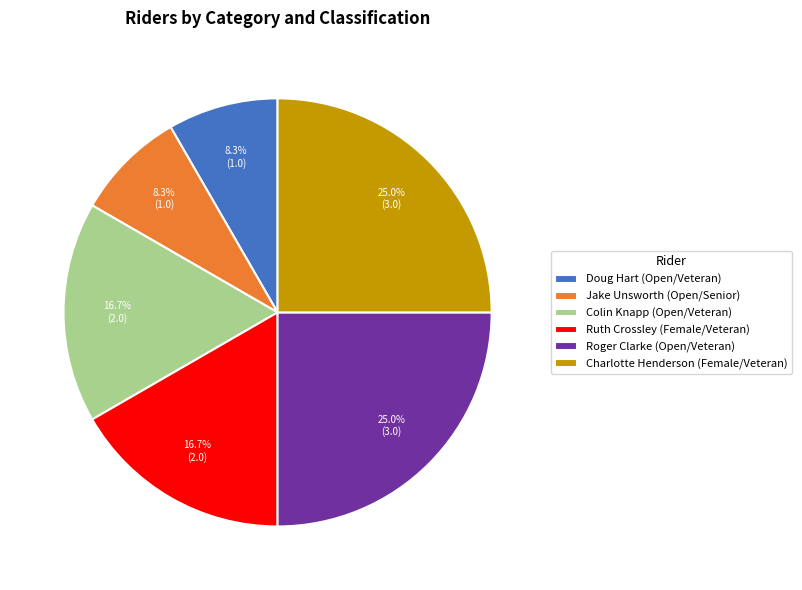

Combined, what portion of the pie is Roger Clarke (Open/Veteran) and Colin Knapp (Open/Veteran)?

41.7%